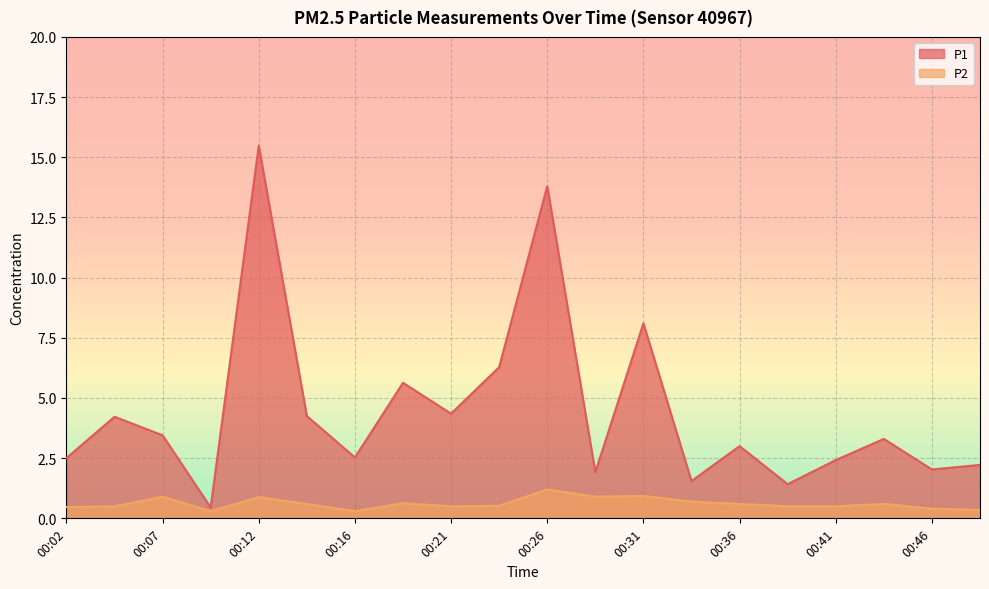

True or false: P1 and P2 cross at least once.

False